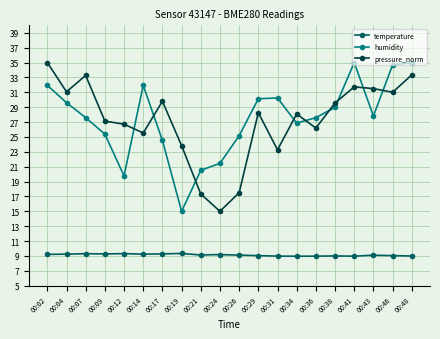

True or false: temperature has more than 0 interior local peaks.

True